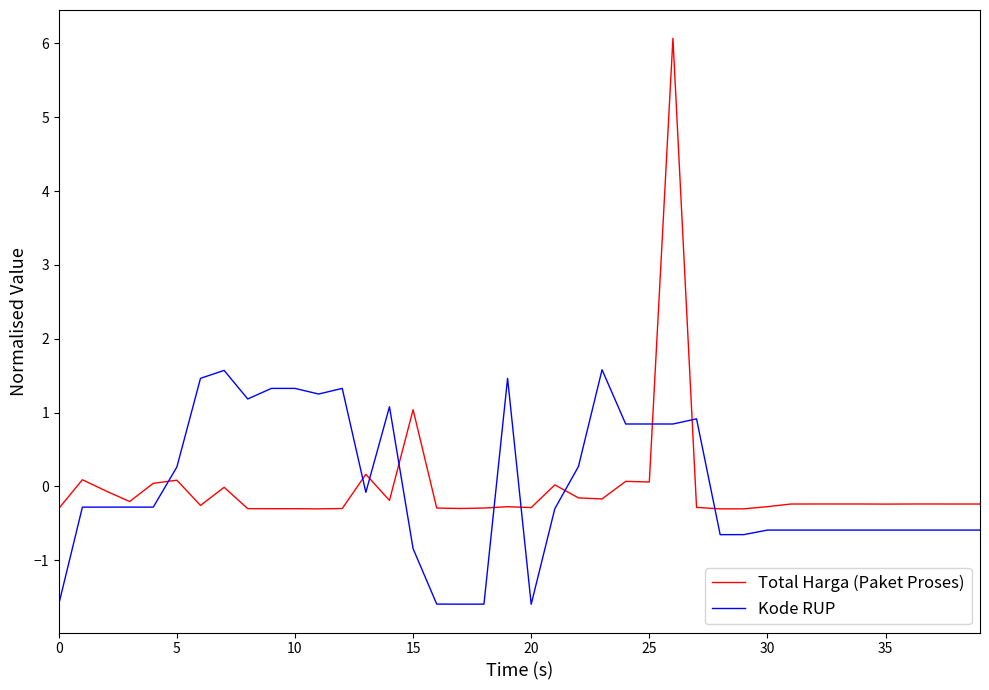

How many categories are shown in the chart?

40